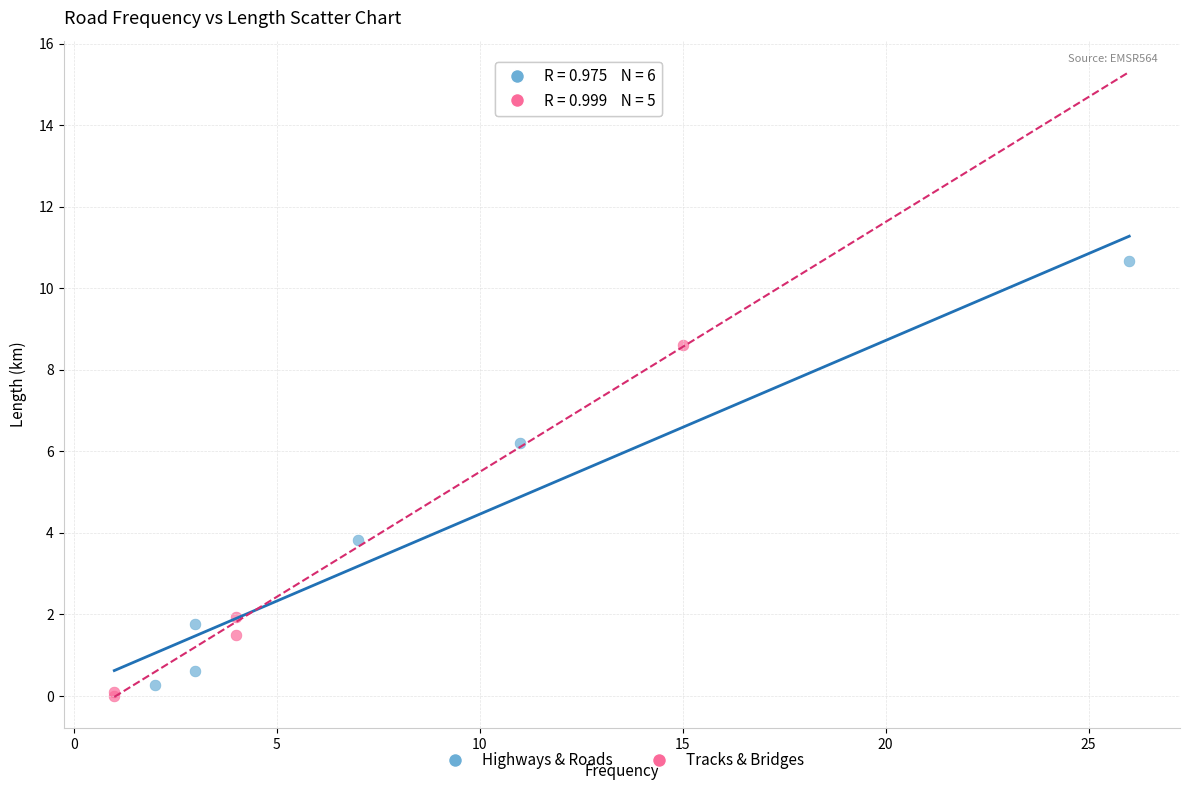

Which series has the largest Y range (max minus min)?

Highways & Roads